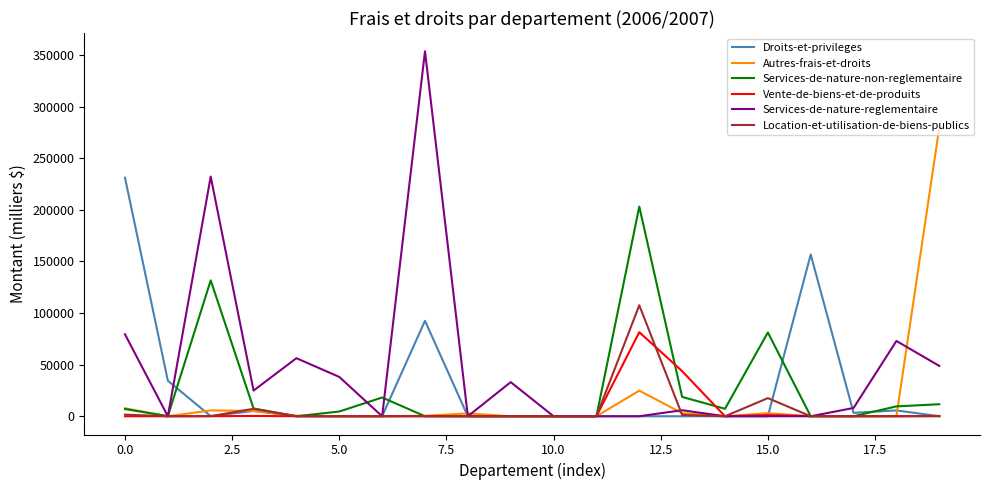

Rank the series by their maximum value, from highest to lowest.

Services-de-nature-reglementaire, Autres-frais-et-droits, Droits-et-privileges, Services-de-nature-non-reglementaire, Location-et-utilisation-de-biens-publics, Vente-de-biens-et-de-produits